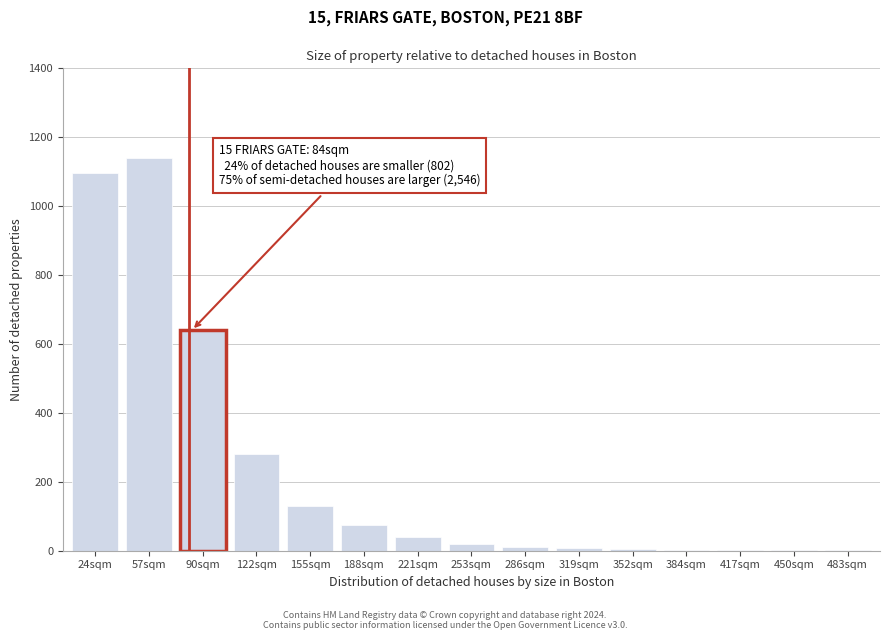

What is the sum of all values?

3450